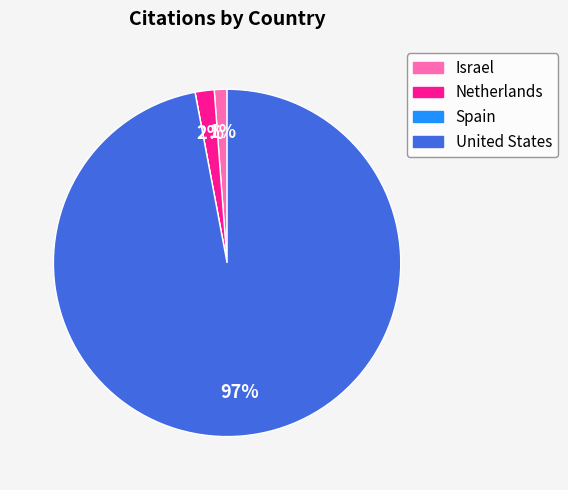

Is there a majority slice in this chart?

Yes